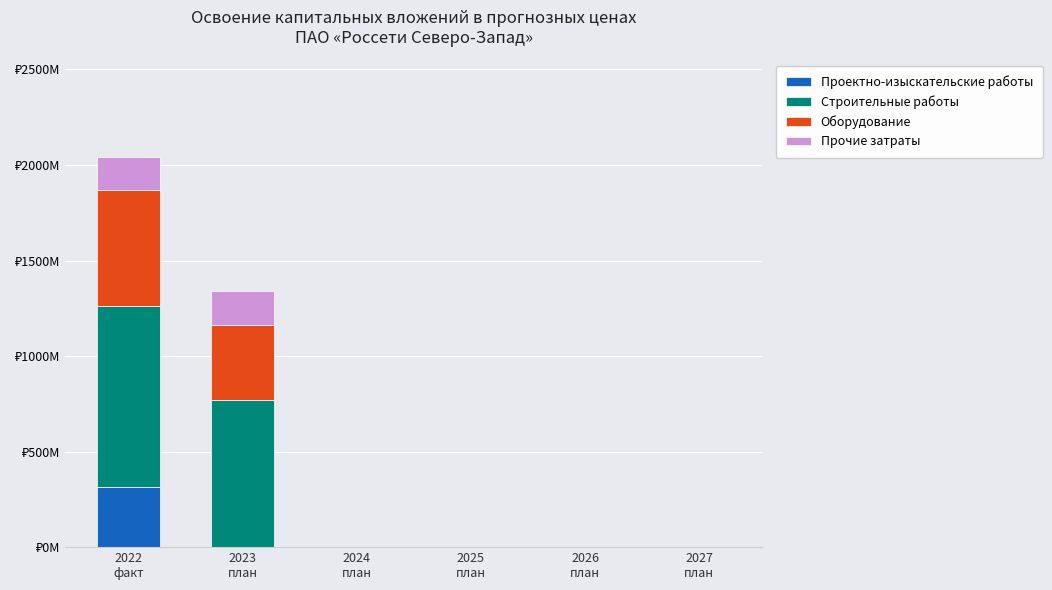

What is the label of the 4th bar from the right?

2024
план